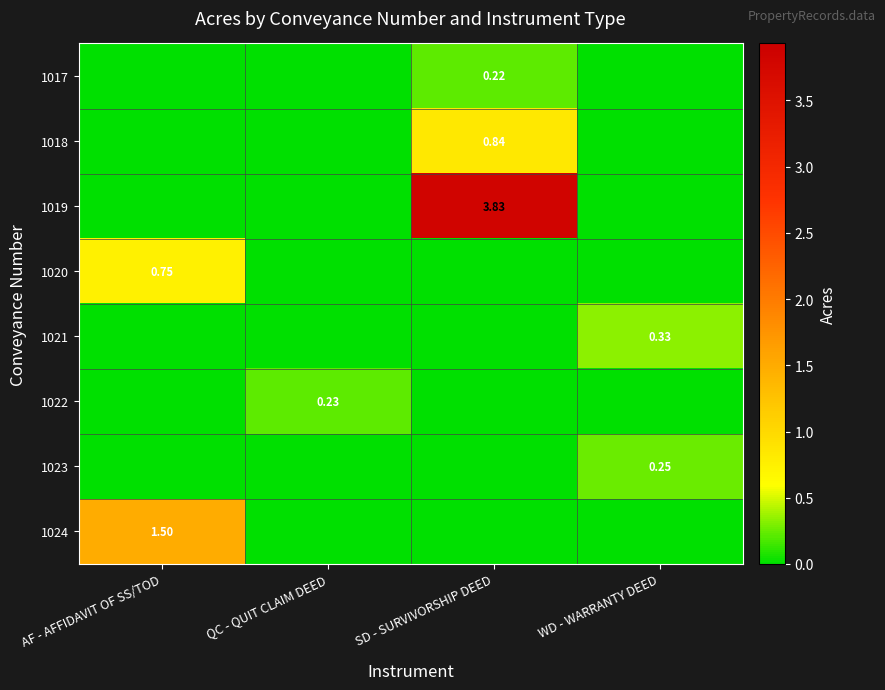

How many values in 1023 are above zero?

1